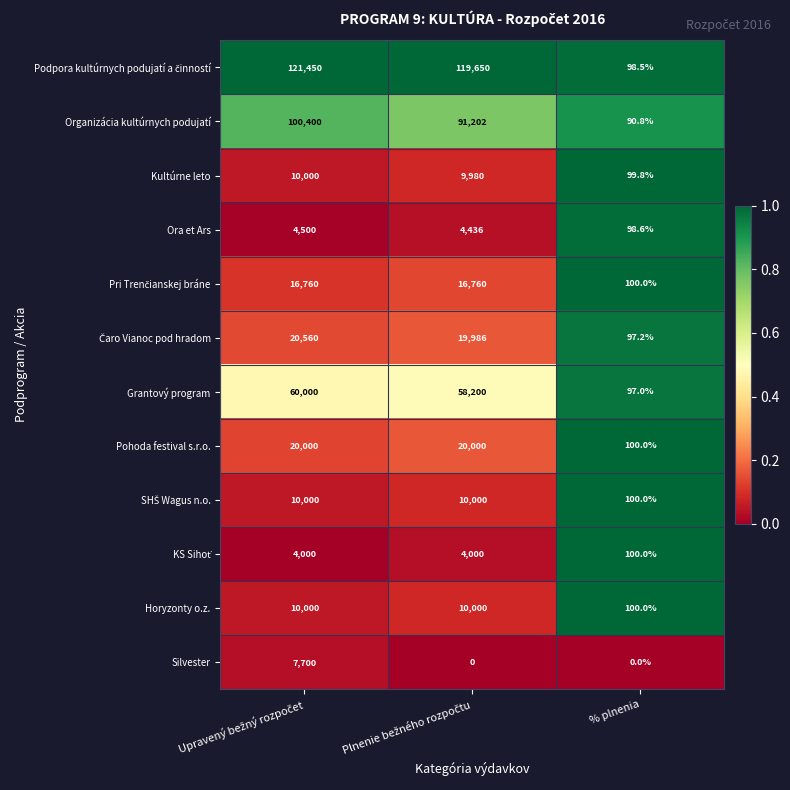

What is the difference between the second highest and minimum values in the Horyzonty o.z. series?

9900.0